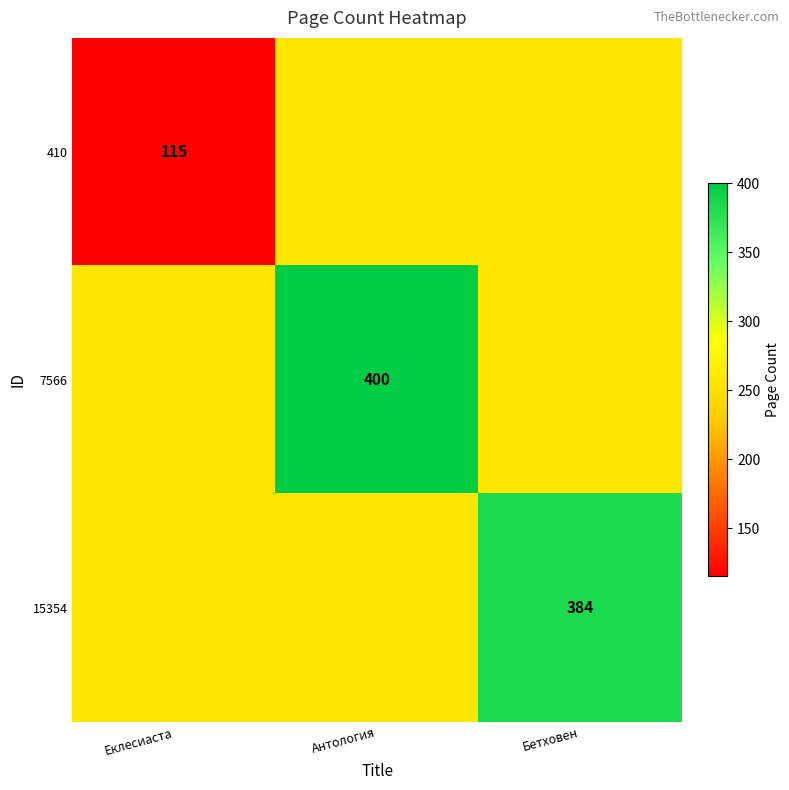

What is the difference between the highest and lowest values at Еклесиаста?

142.5